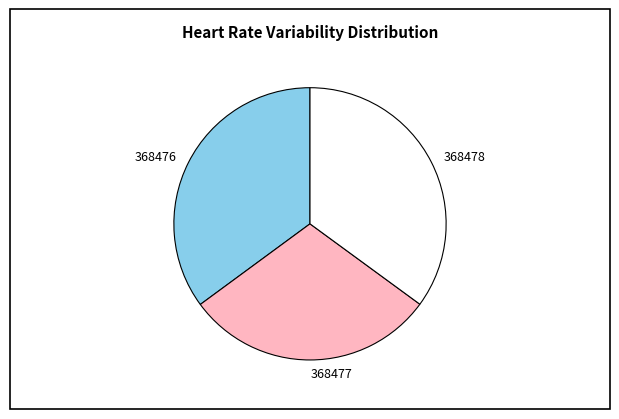

How many slices are in this pie chart?

3